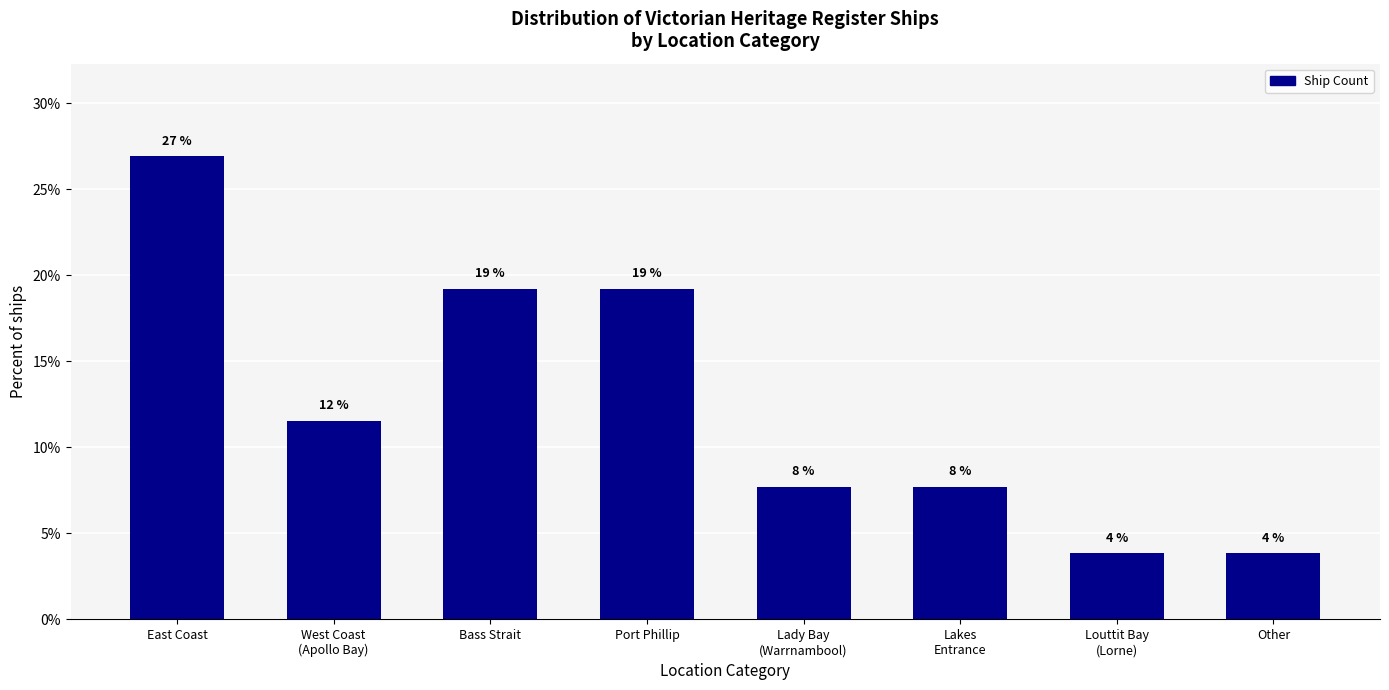

Are the bars horizontal?

No